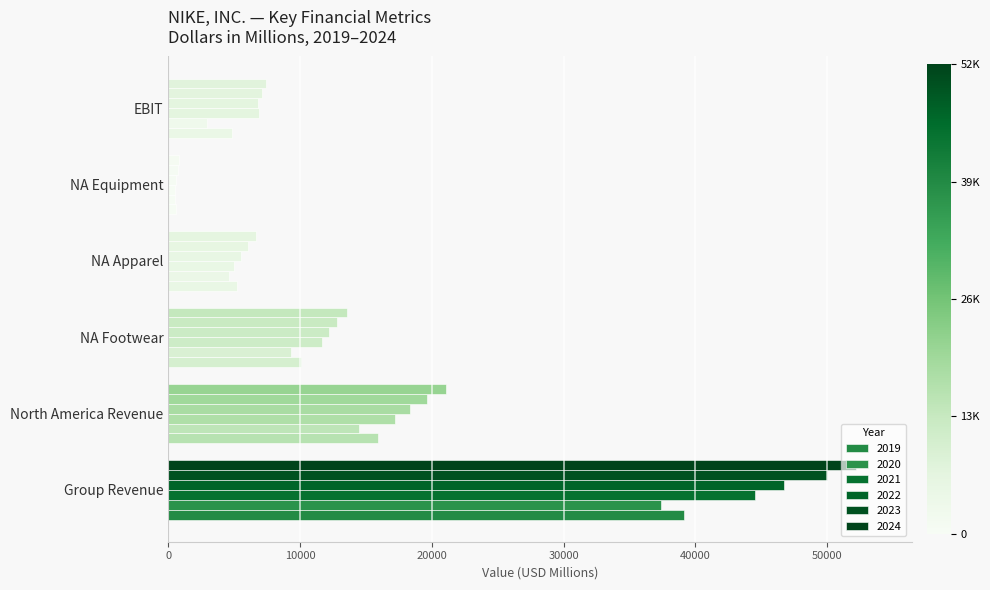

At which category does the chart reach its peak across all series?

Group Revenue